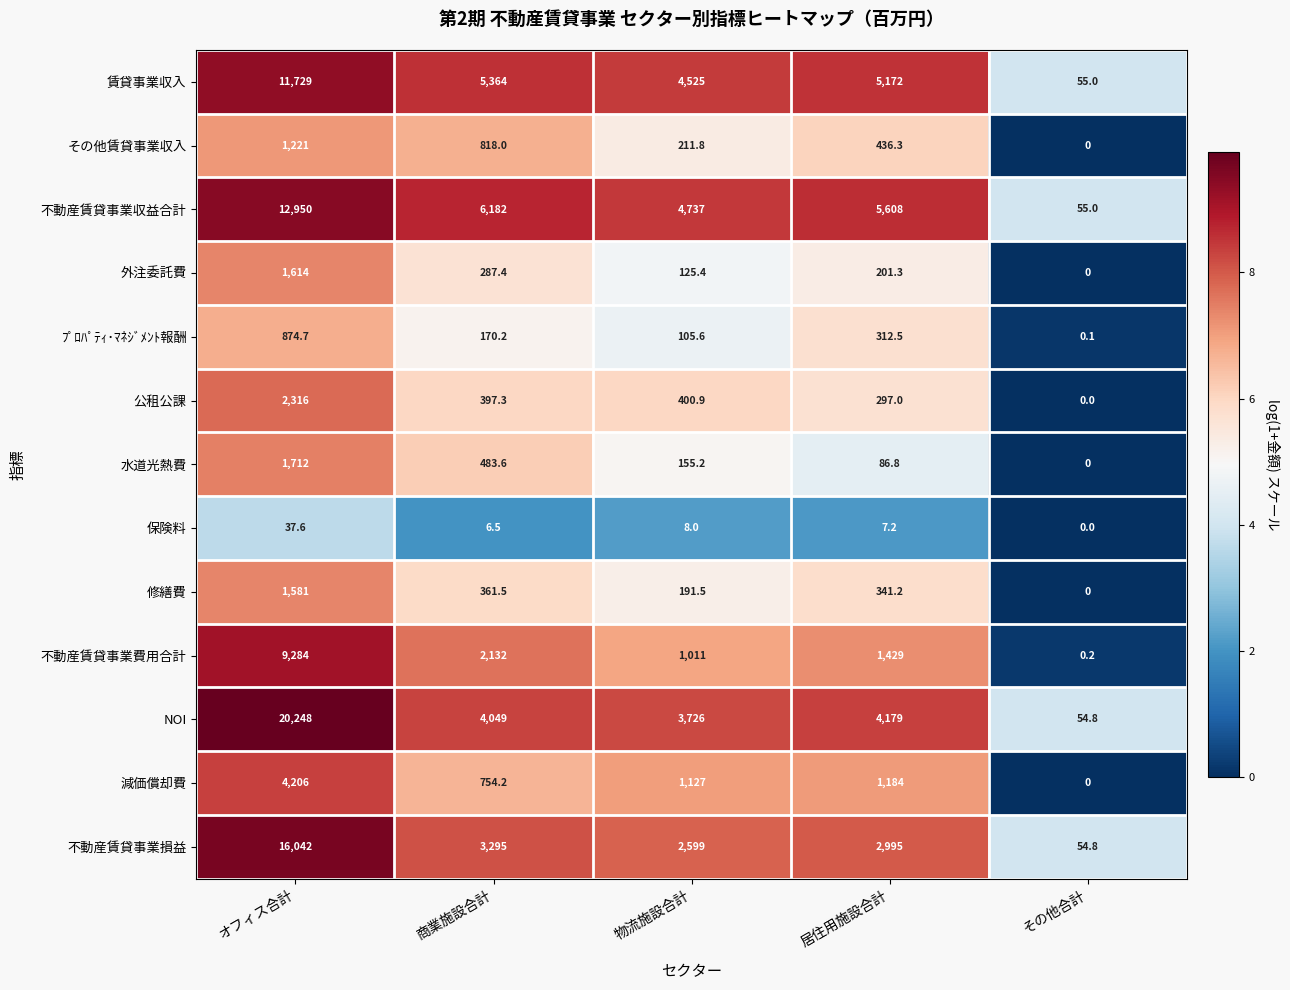

Which series has the largest total across all categories?

NOI